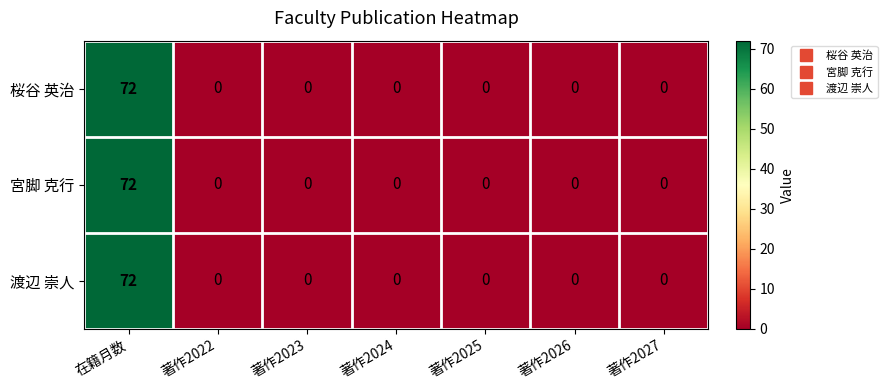

What is the average value of the 宮脚 克行 series?

10